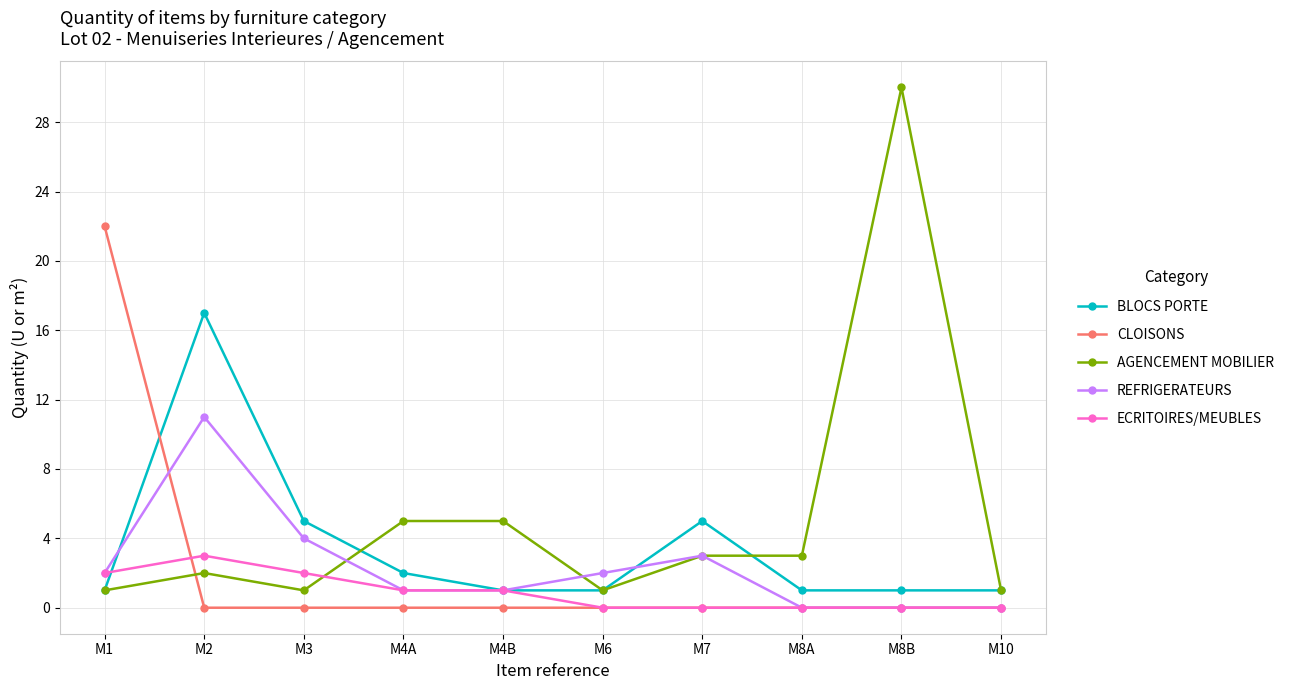

What is the label of the 4th point from the right?

M7